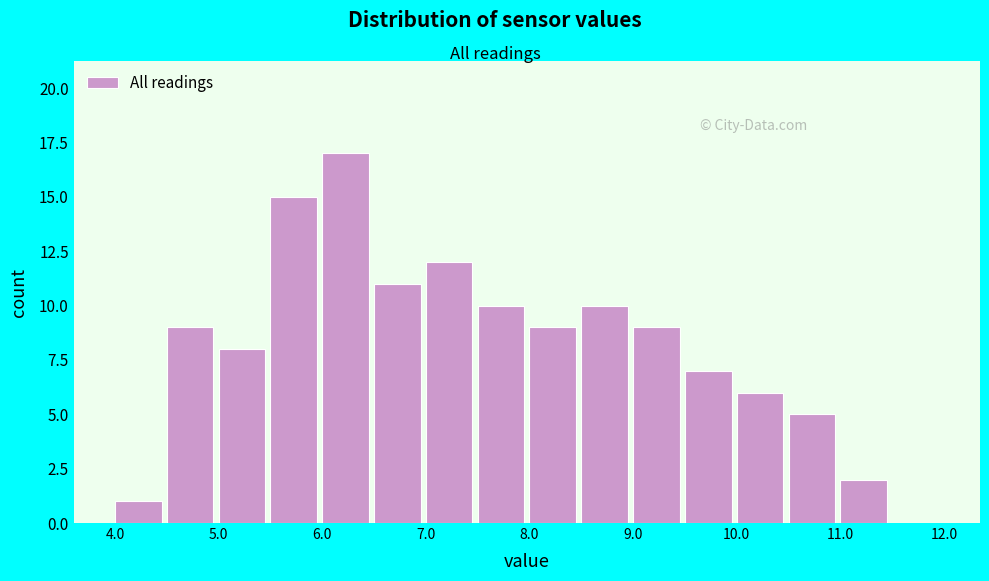

How tall is the bar that spans 9.0 to 9.5 on the x-axis? The values are not printed on the chart, so give them approximately, as read against the axis.

9